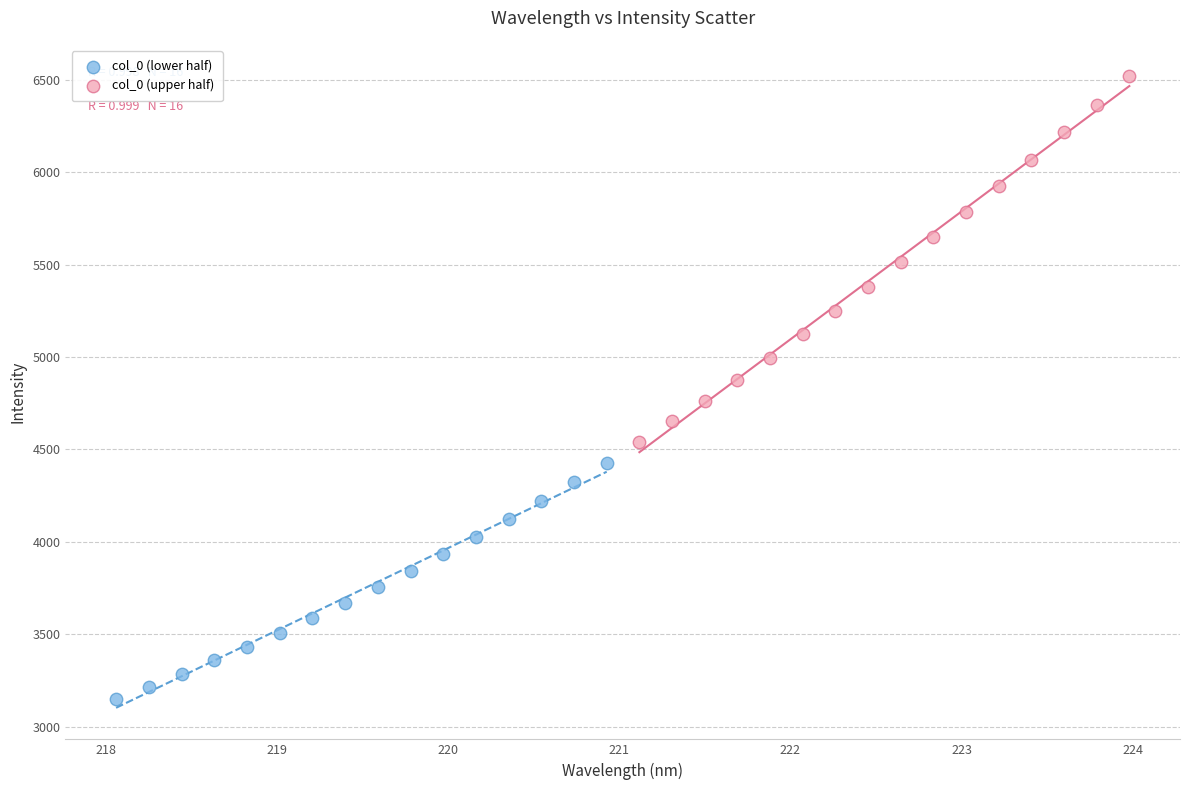

Which series has the widest spread of Y values?

col_0 (upper half)